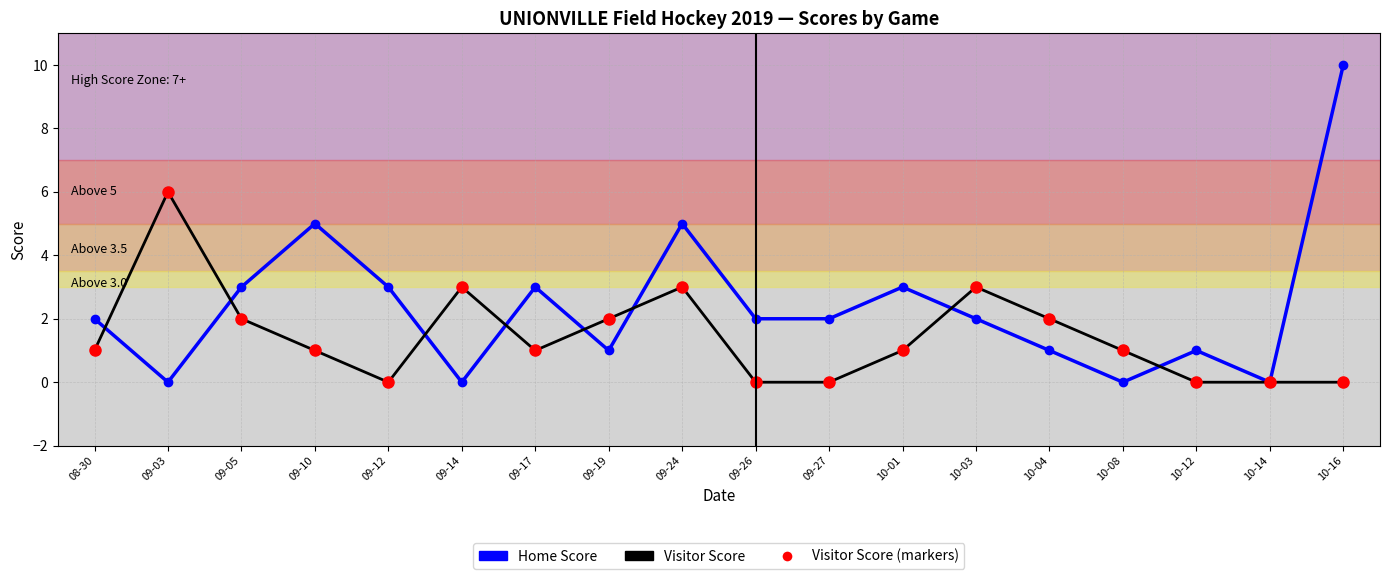

After their last crossing, which series has the higher values: Visitor Score (markers) or Home Score?

Home Score